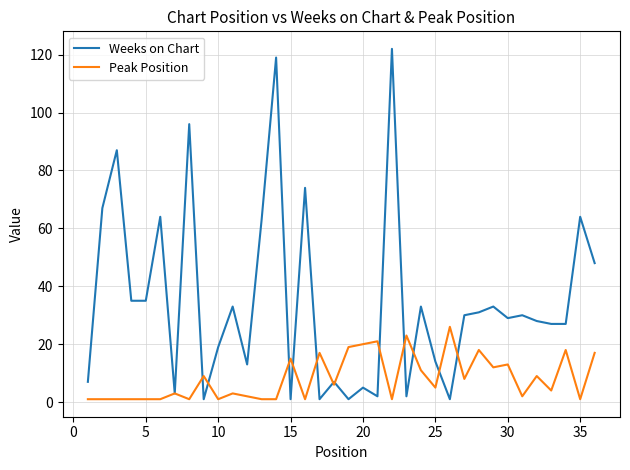

Rank the series by their maximum value, from highest to lowest.

Weeks on Chart, Peak Position